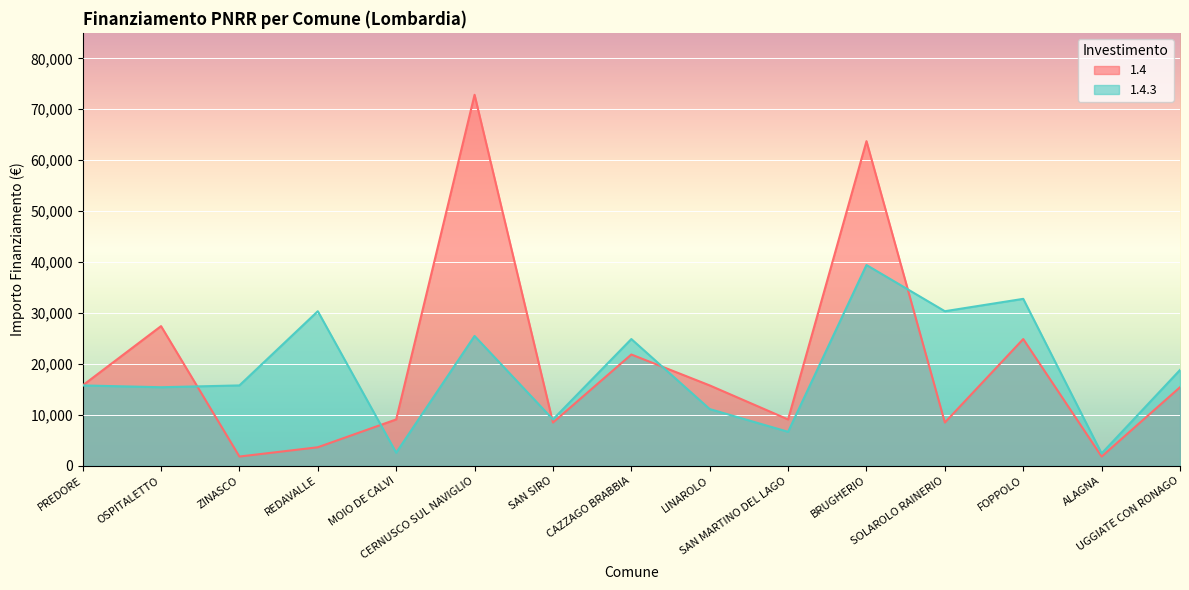

At which category is the sum across all series the highest?

BRUGHERIO